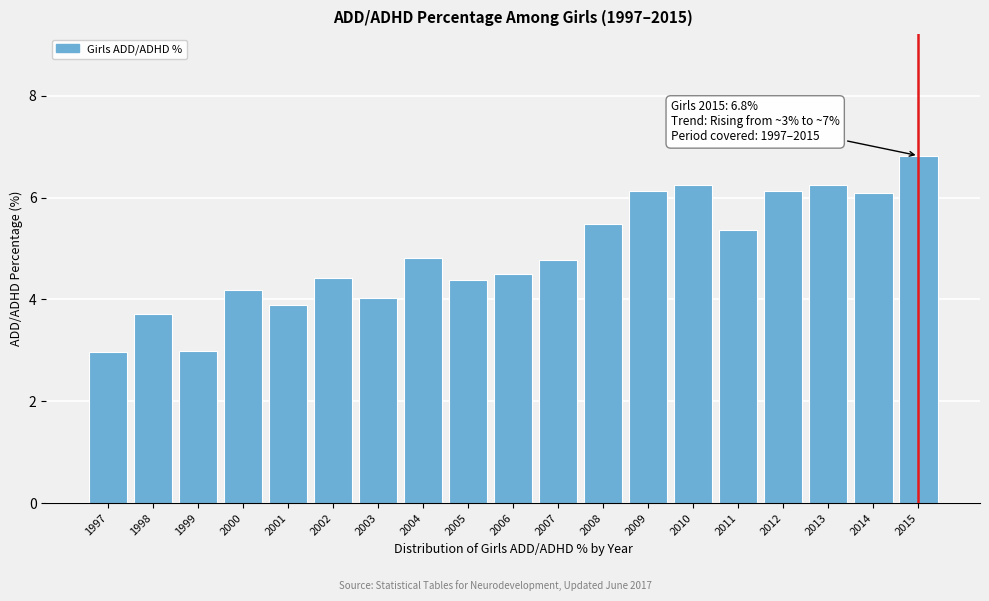

Is it true that the value at 2012 is 10.8?

False